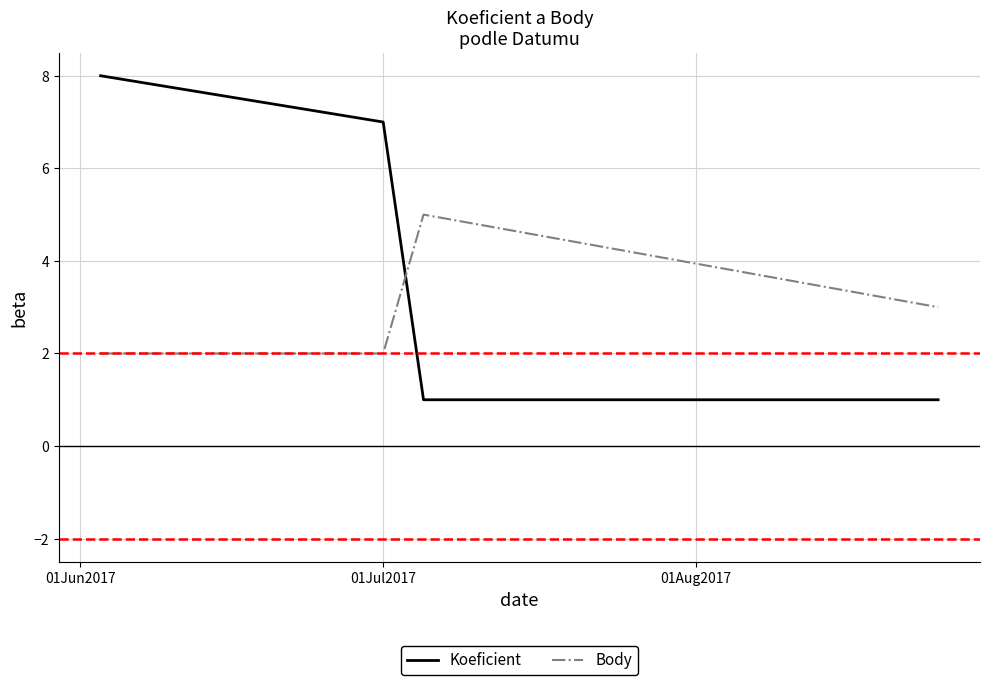

How many times do Body and Koeficient cross each other?

1